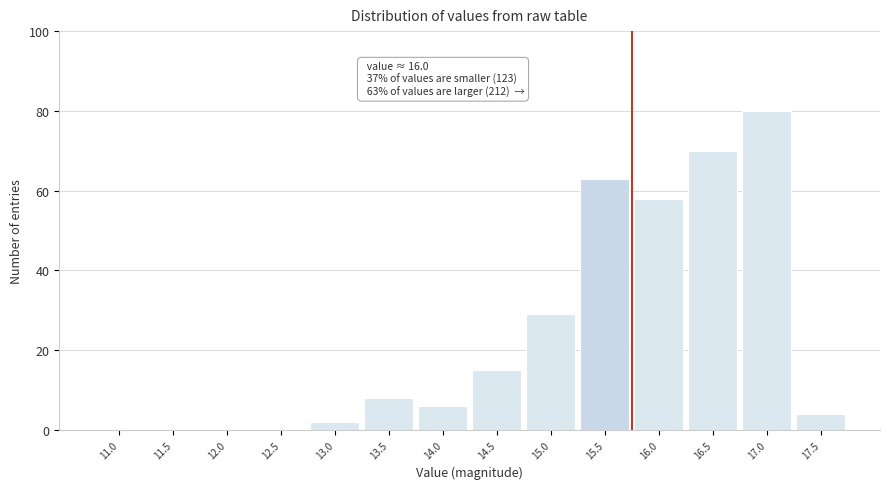

Reading right to left, transcribe all the data shown in this chart.

17.5=4	17.0=80	16.5=70	16.0=58	15.5=63	15.0=29	14.5=15	14.0=6	13.5=8	13.0=2	12.5=0	12.0=0	11.5=0	11.0=0